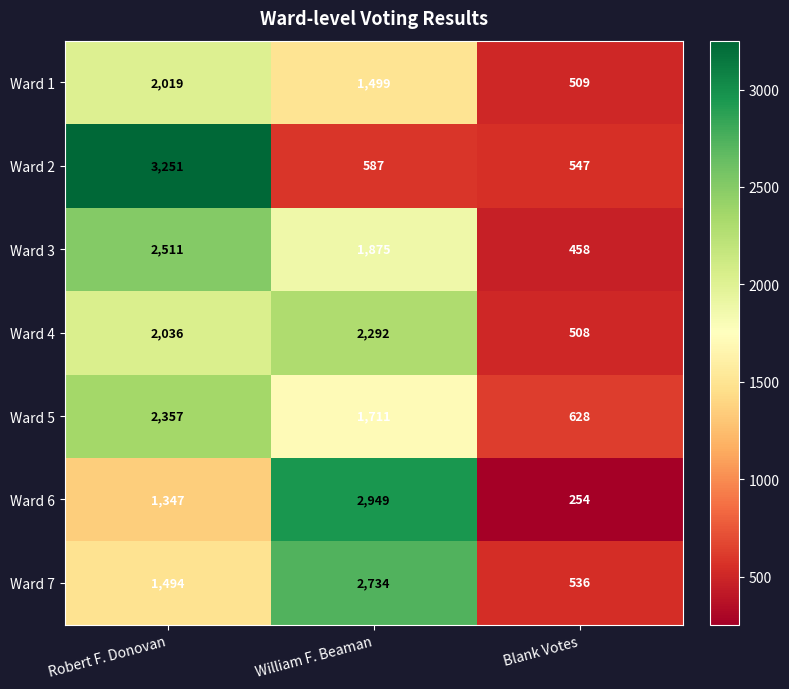

What is the sum of all Ward 5 values?

4696